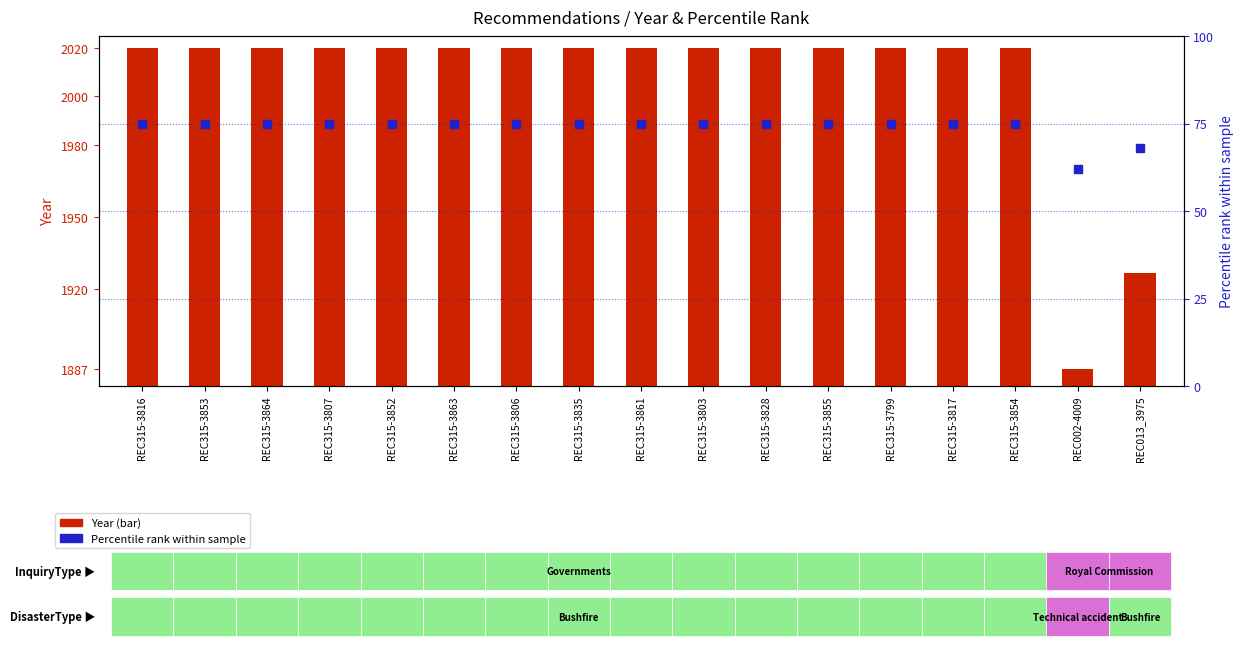

At which category is the sum across all series the highest?

REC315-3816